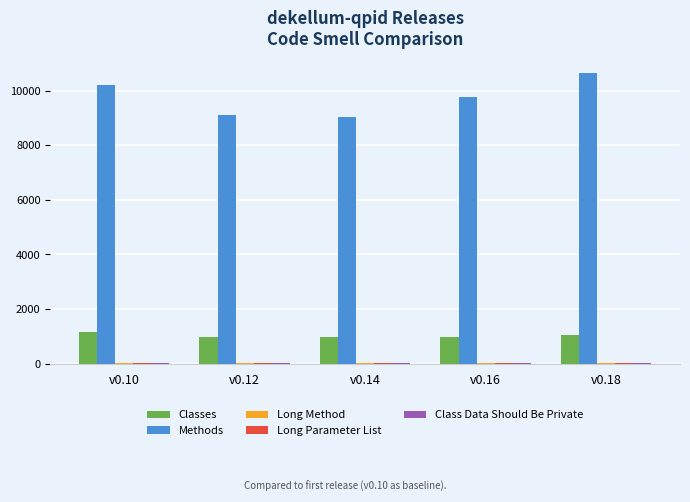

Which series has the largest total across all categories?

Methods